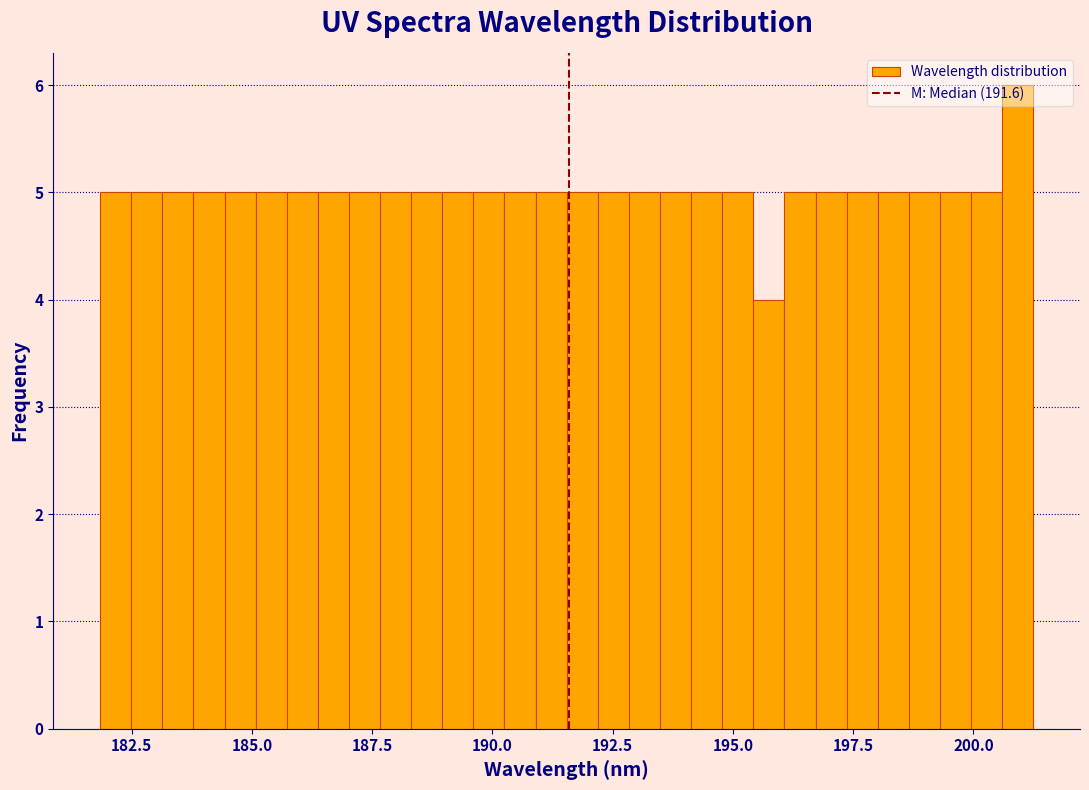

Around what value on the x-axis is the tallest bar? Give the approximate position of its centre, as read against the axis.

201.0